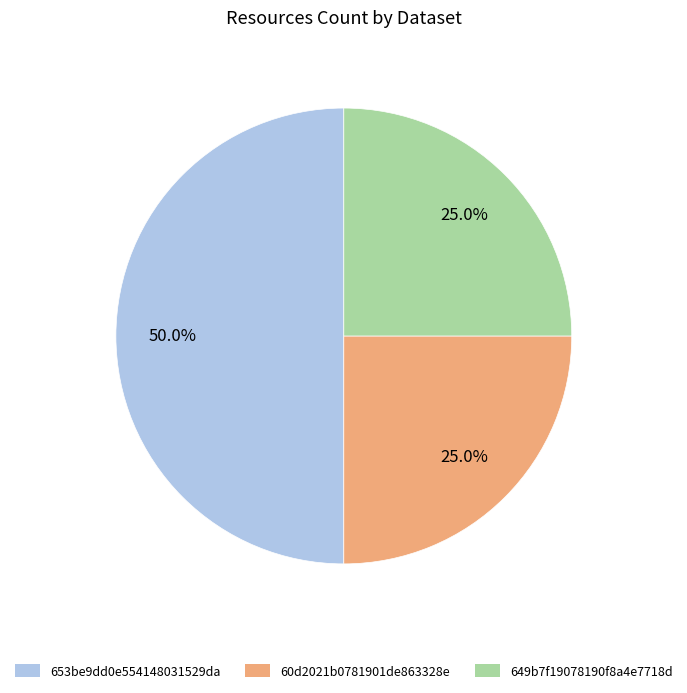

Is it true that 653be9dd0e554148031529da is 61% of the pie?

False